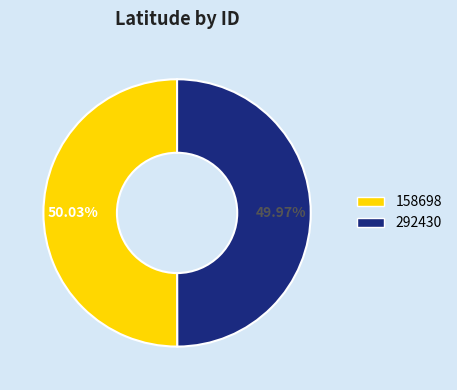

How many slices are in this pie chart?

2